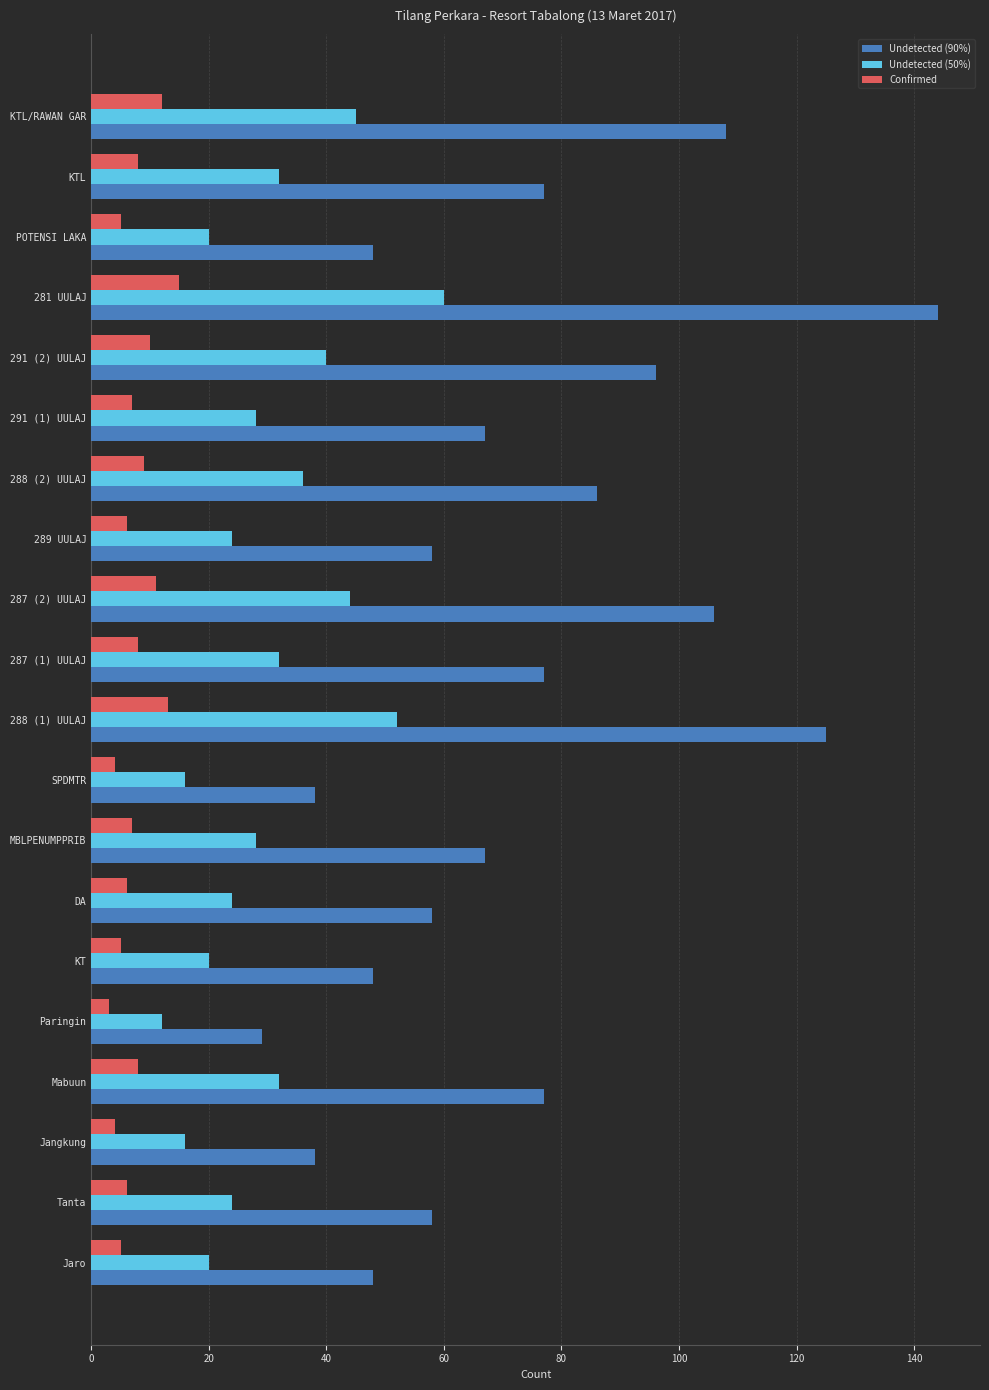

At which category is the sum across all series the highest?

281 UULAJ